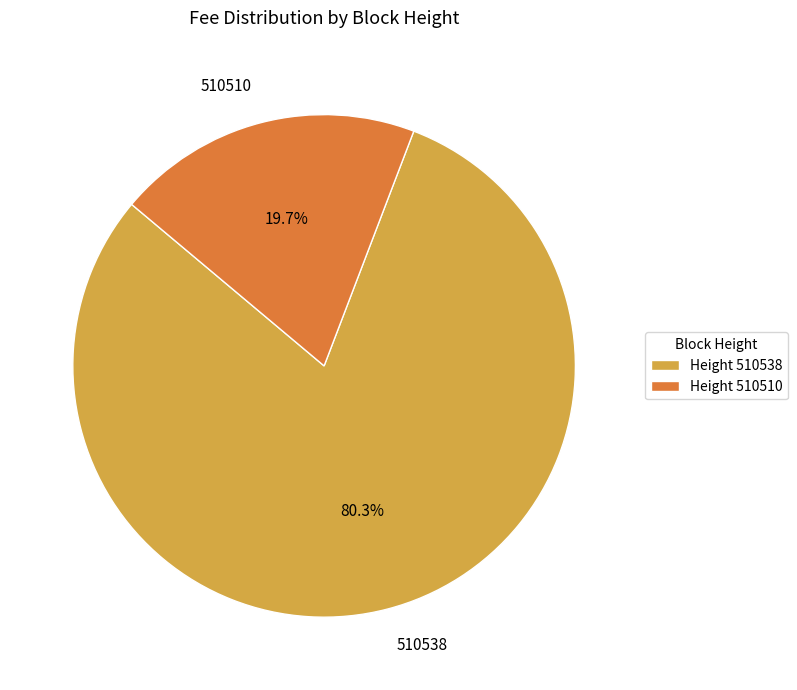

Does any single category account for the majority?

Yes